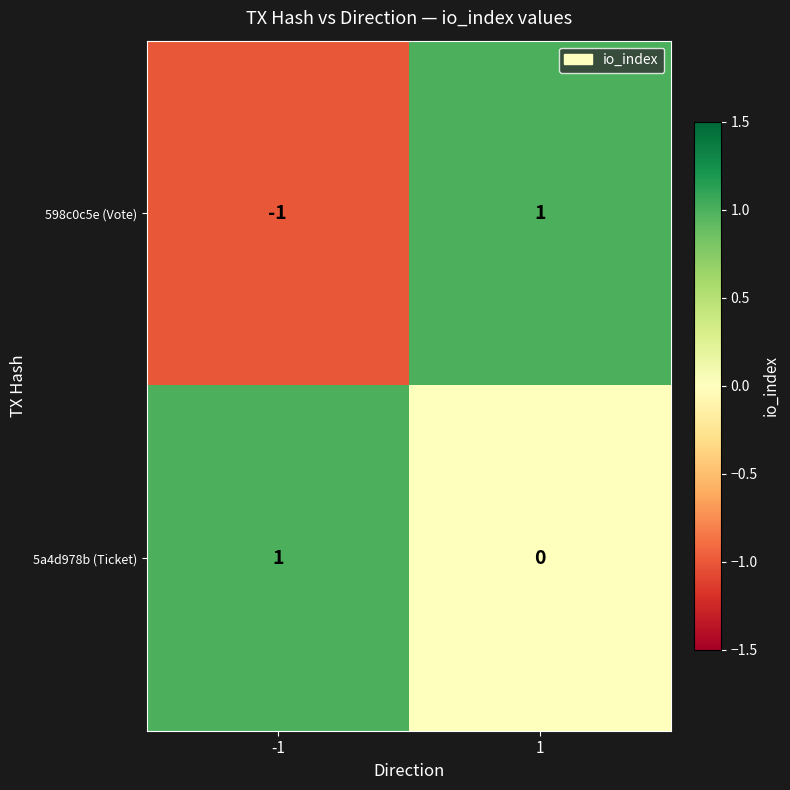

True or false: 598c0c5e (Vote) has a value of 1 at 1.

True